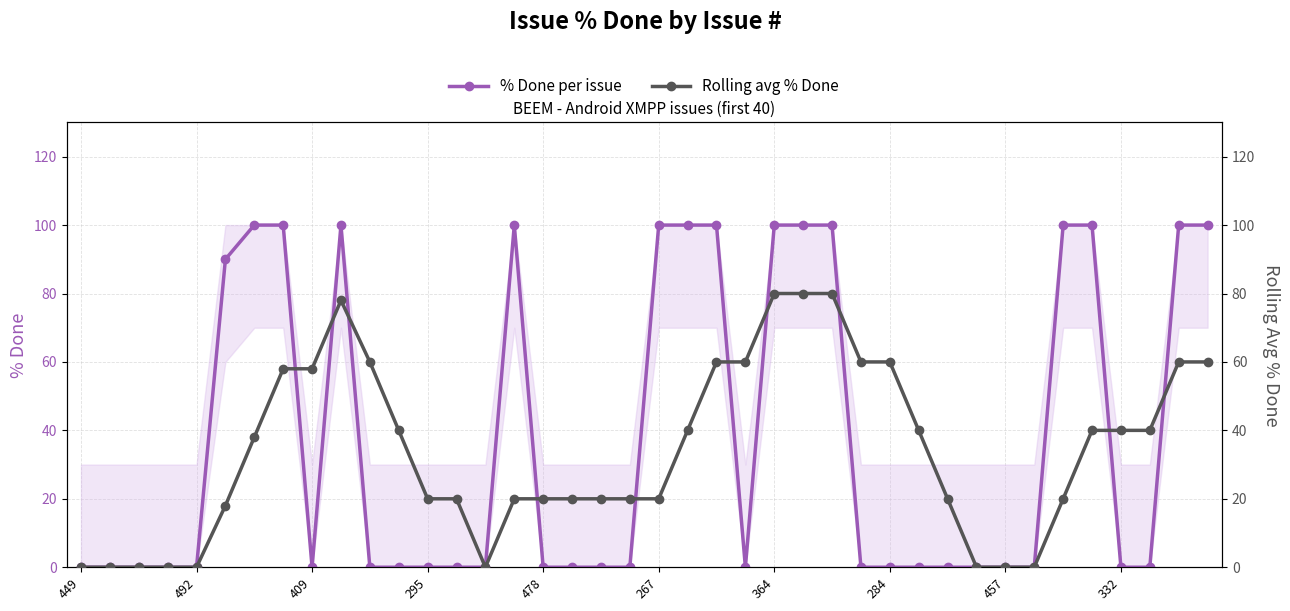

Which series ends up on top after the final intersection of % Done per issue and Rolling avg % Done?

% Done per issue